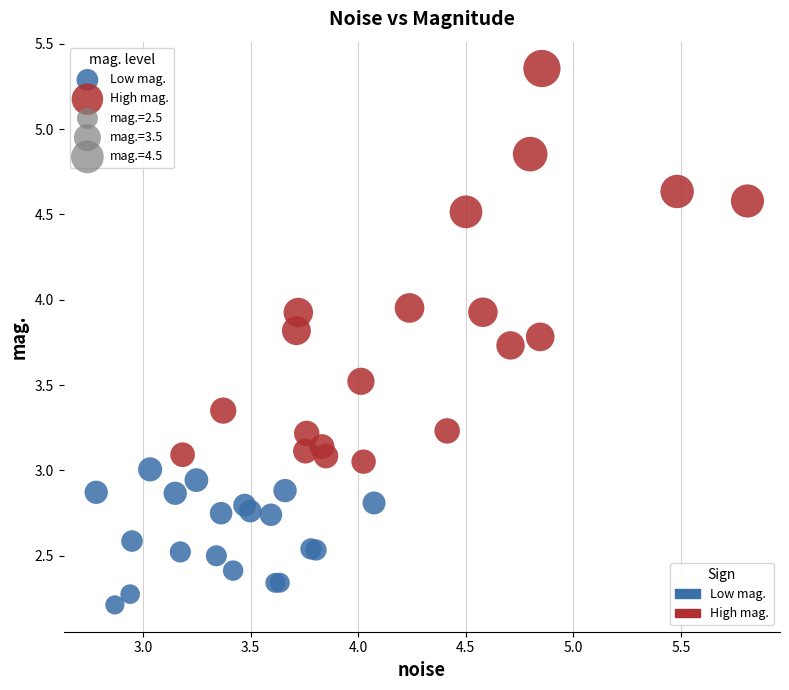

Which series reaches the maximum Y coordinate?

High mag.